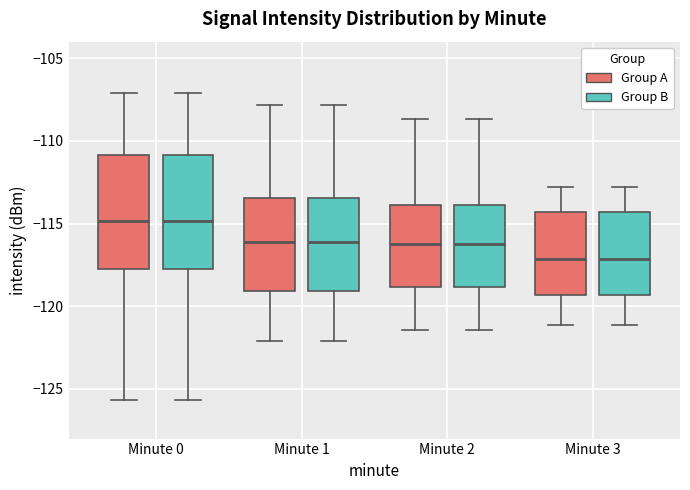

Reading left to right, read every box against the y-axis: the position of its median line, the range the box covers, and the ends of its whiskers. The values are not printed on the chart, so give them approximately, as read against the axis.

Minute 0 (Group A): median -115.0, box -118.0 to -111.0, whiskers -125.5 to -107.0
Minute 0 (Group B): median -115.0, box -118.0 to -111.0, whiskers -125.5 to -107.0
Minute 1 (Group A): median -116.0, box -119.0 to -113.5, whiskers -122.0 to -108.0
Minute 1 (Group B): median -116.0, box -119.0 to -113.5, whiskers -122.0 to -108.0
Minute 2 (Group A): median -116.0, box -119.0 to -114.0, whiskers -121.5 to -108.5
Minute 2 (Group B): median -116.0, box -119.0 to -114.0, whiskers -121.5 to -108.5
Minute 3 (Group A): median -117.0, box -119.5 to -114.5, whiskers -121.0 to -113.0
Minute 3 (Group B): median -117.0, box -119.5 to -114.5, whiskers -121.0 to -113.0